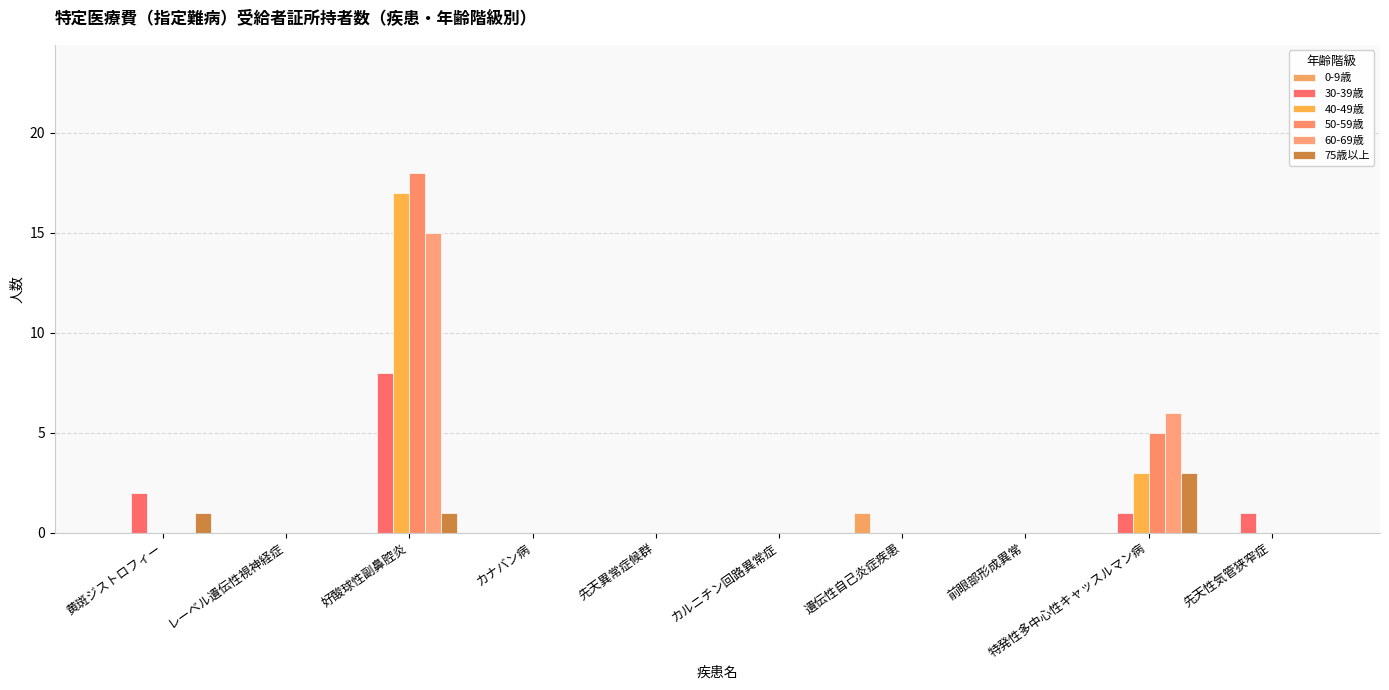

At which category is the sum across all series the highest?

好酸球性副鼻腔炎